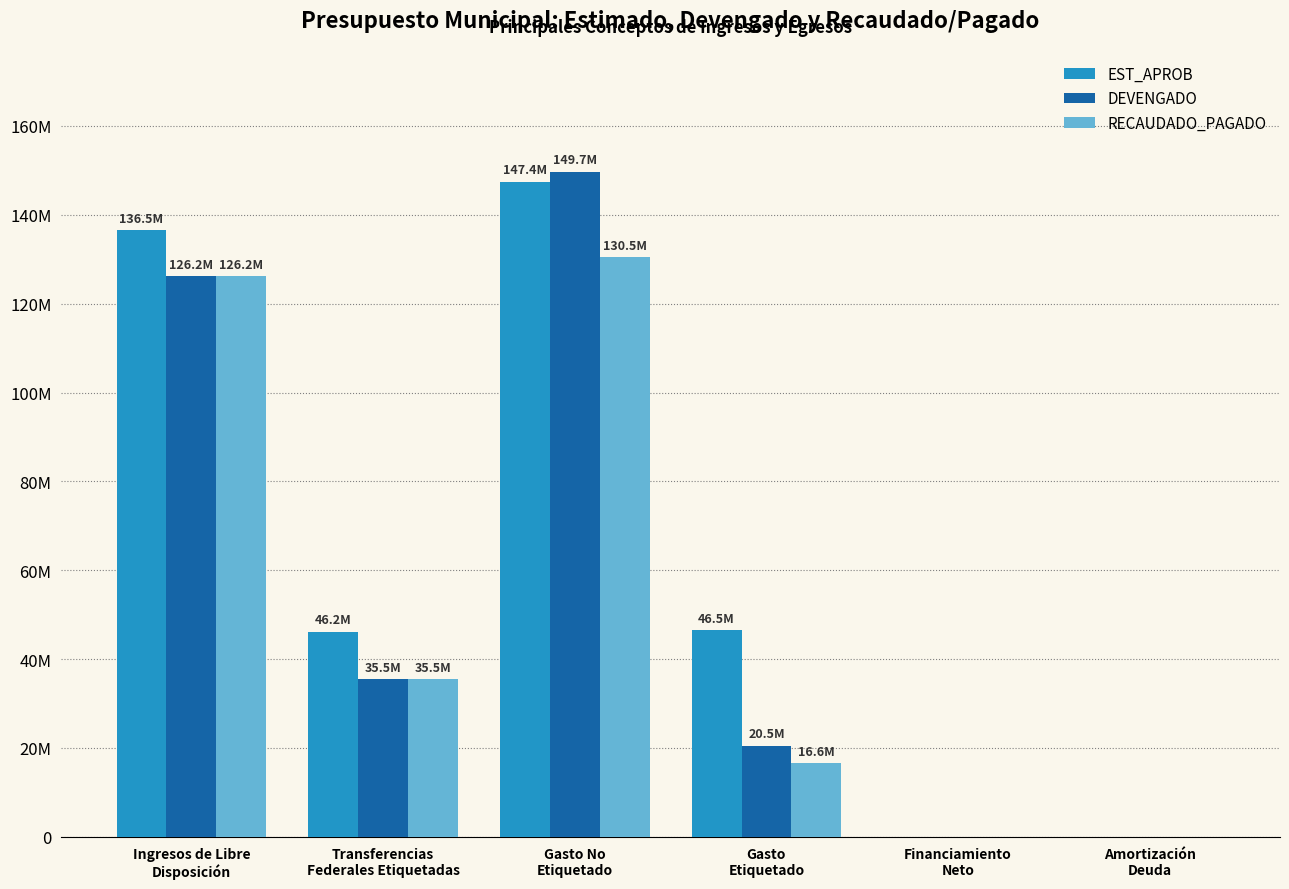

What is the sum of the EST_APROB values at Gasto No
Etiquetado and Amortización
Deuda?

147430350.9